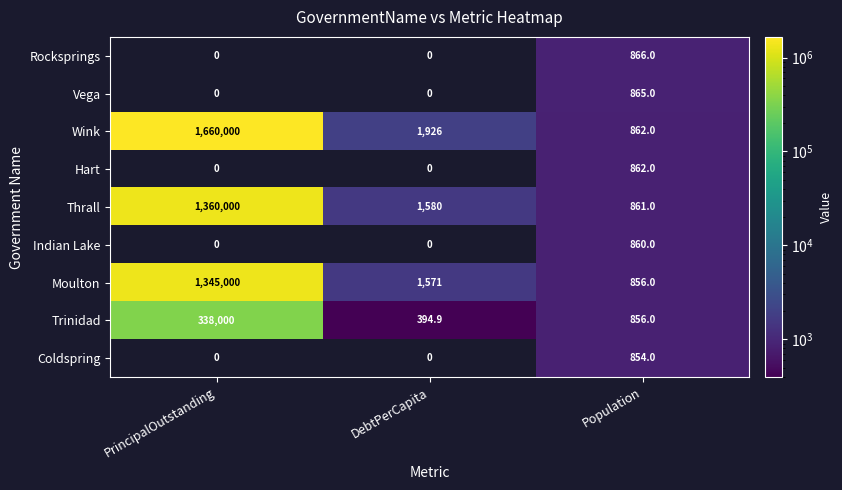

What value does the Vega series have at Population?

865.0